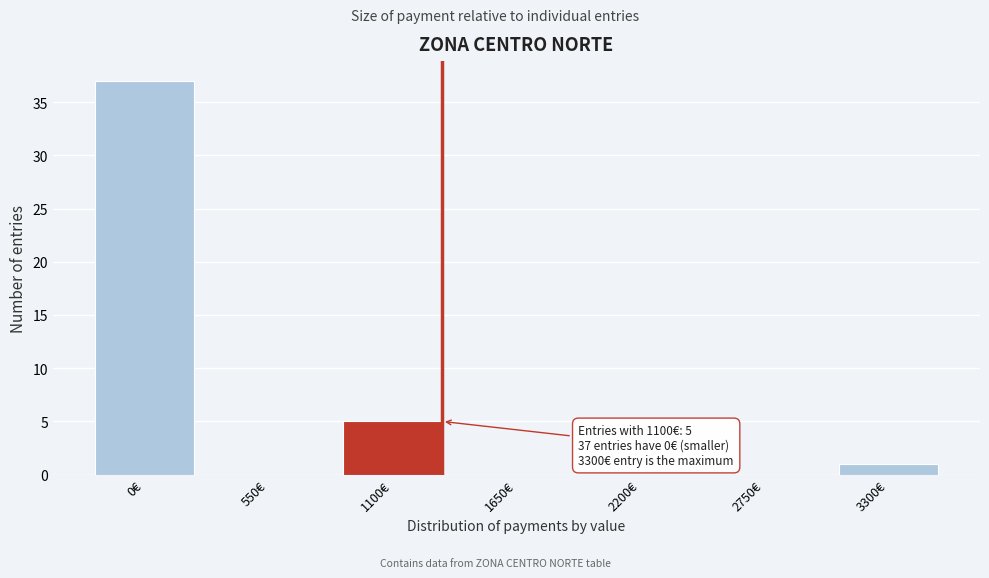

Reading left to right, list all the values displayed in this chart.

0€=37	550€=0	1100€=5	1650€=0	2200€=0	2750€=0	3300€=1